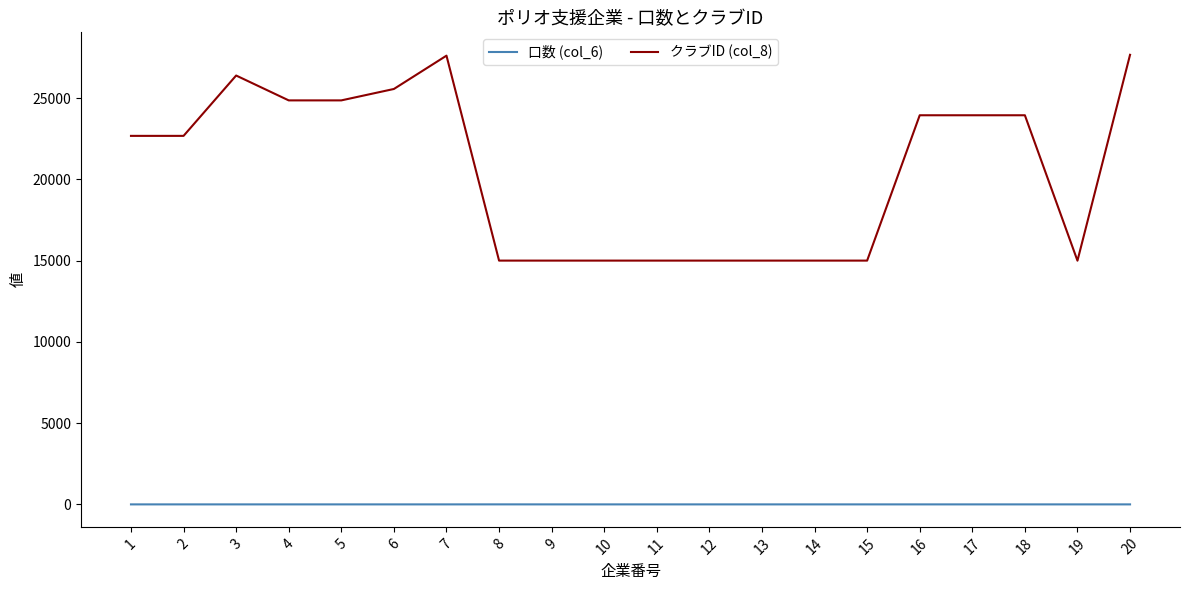

List the series in order of their overall mean, lowest first.

口数 (col_6), クラブID (col_8)